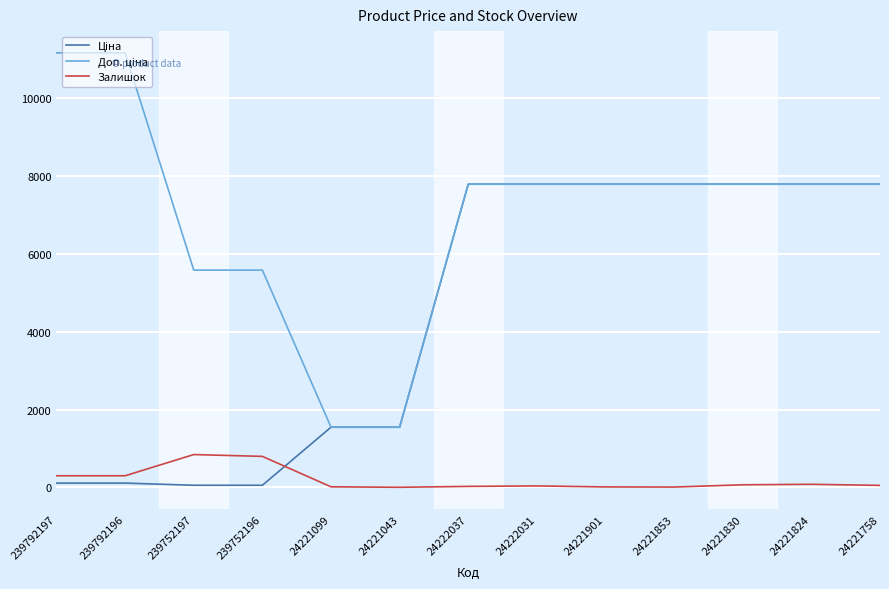

True or false: Залишок has a value of 300.0 at 239792197.

True